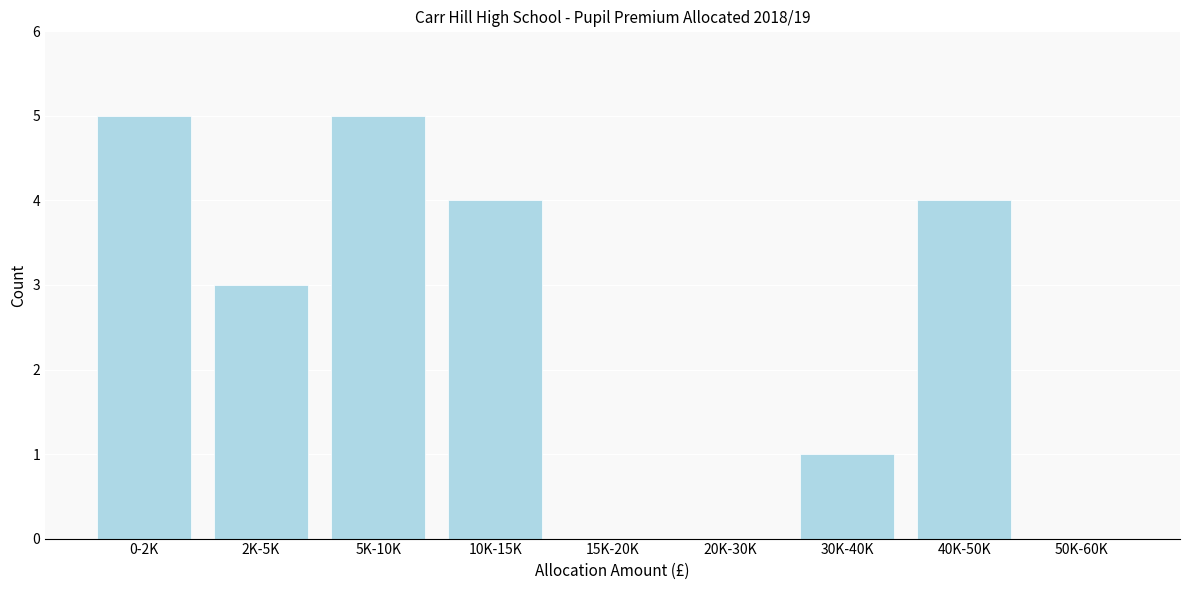

Reading right to left, transcribe all the data shown in this chart.

50K-60K=0	40K-50K=4	30K-40K=1	20K-30K=0	15K-20K=0	10K-15K=4	5K-10K=5	2K-5K=3	0-2K=5